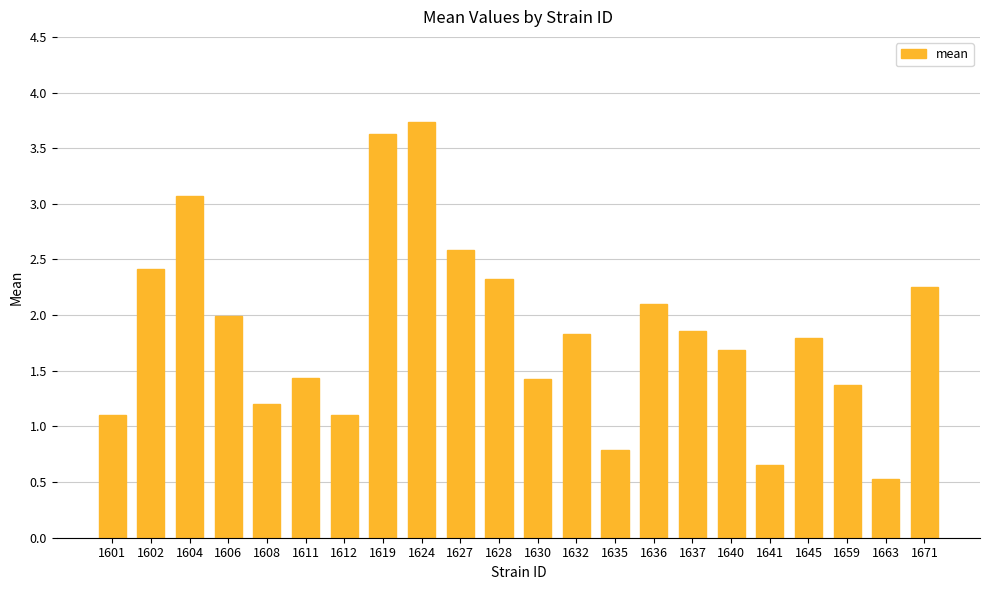

Which category has the highest value across all series?

1624